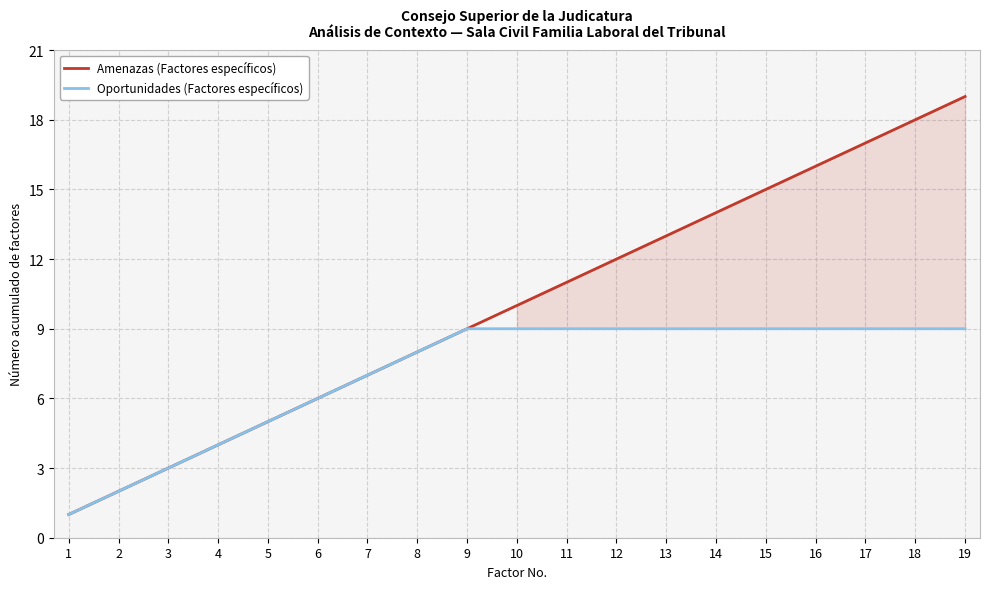

Reading left to right, transcribe all the data shown in this chart.

Amenazas (Factores específicos): 1=1	2=2	3=3	4=4	5=5	6=6	7=7	8=8	9=9	10=10	11=11	12=12	13=13	14=14	15=15	16=16	17=17	18=18	19=19
Oportunidades (Factores específicos): 1=1	2=2	3=3	4=4	5=5	6=6	7=7	8=8	9=9	10=9	11=9	12=9	13=9	14=9	15=9	16=9	17=9	18=9	19=9